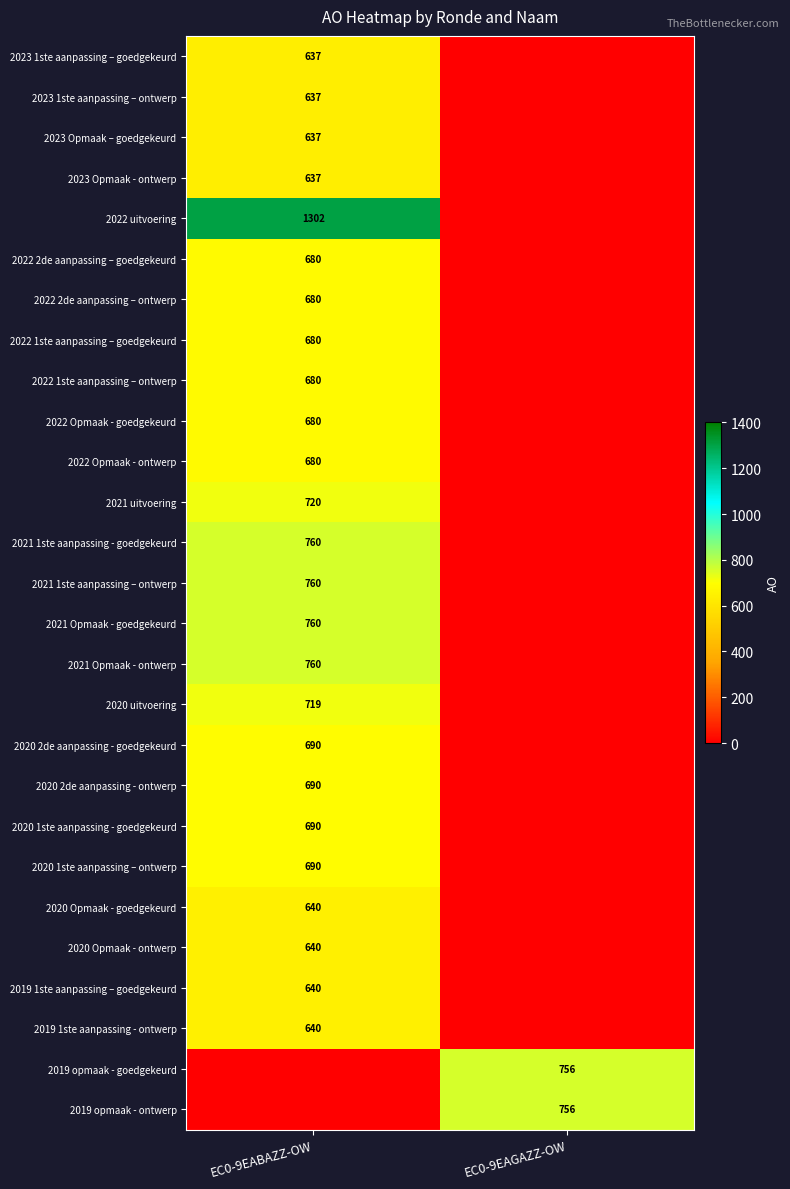

The value of 2022 Opmaak - goedgekeurd at EC0-9EABAZZ-OW is 680. True or false?

True